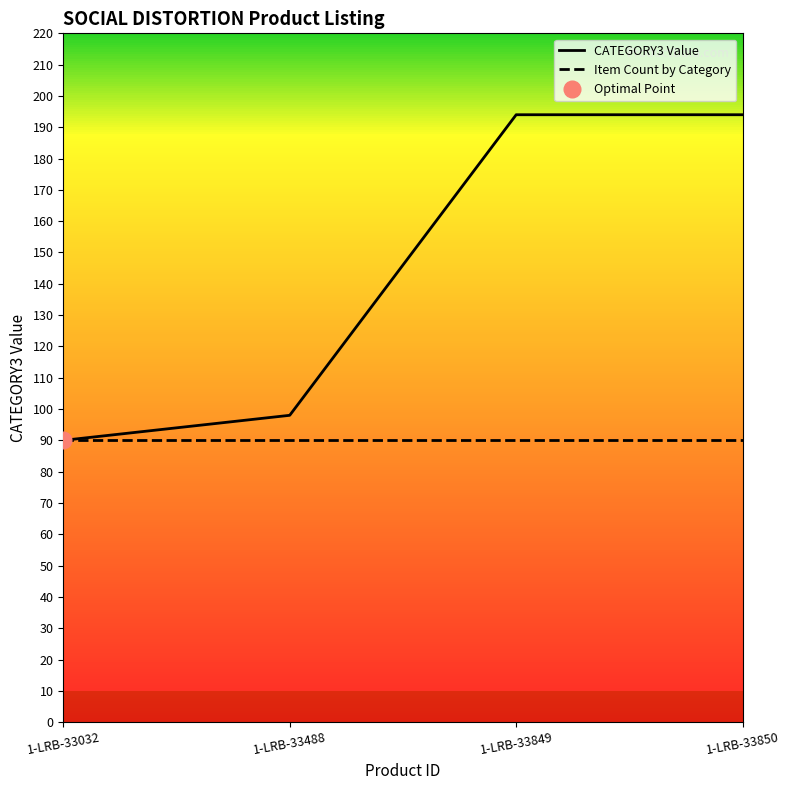

True or false: Item Count by Category and CATEGORY3 Value cross at least once.

False